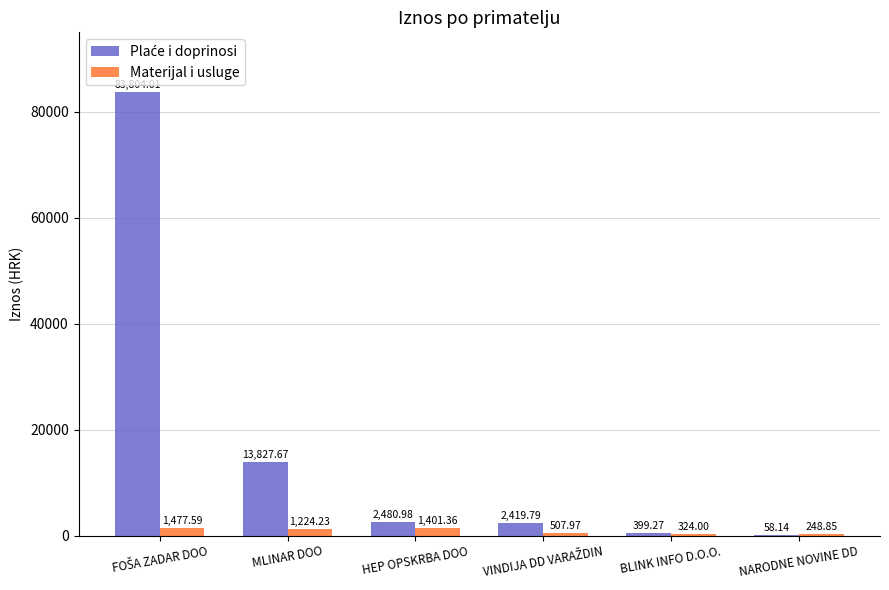

What is the sum of all Materijal i usluge values?

5184.0